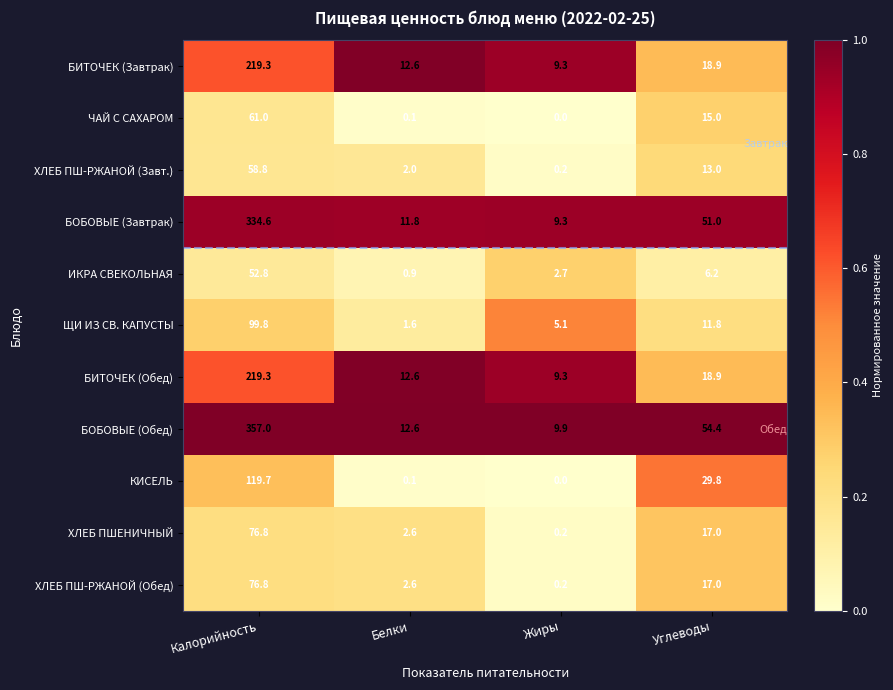

What is the difference between the highest and lowest values at Белки?

12.5